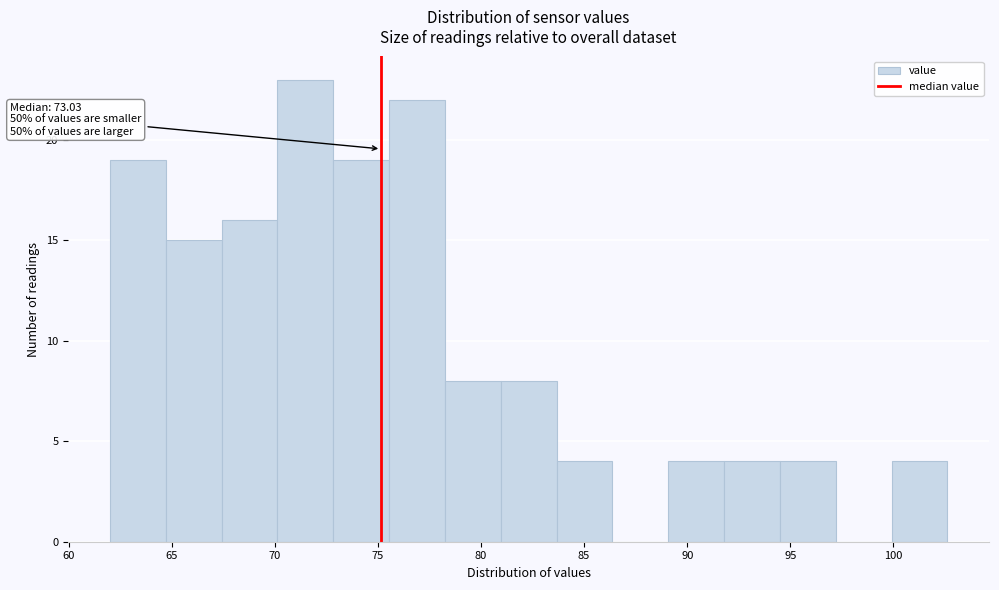

Which range on the x-axis has the tallest bar?

70.0 to 73.0